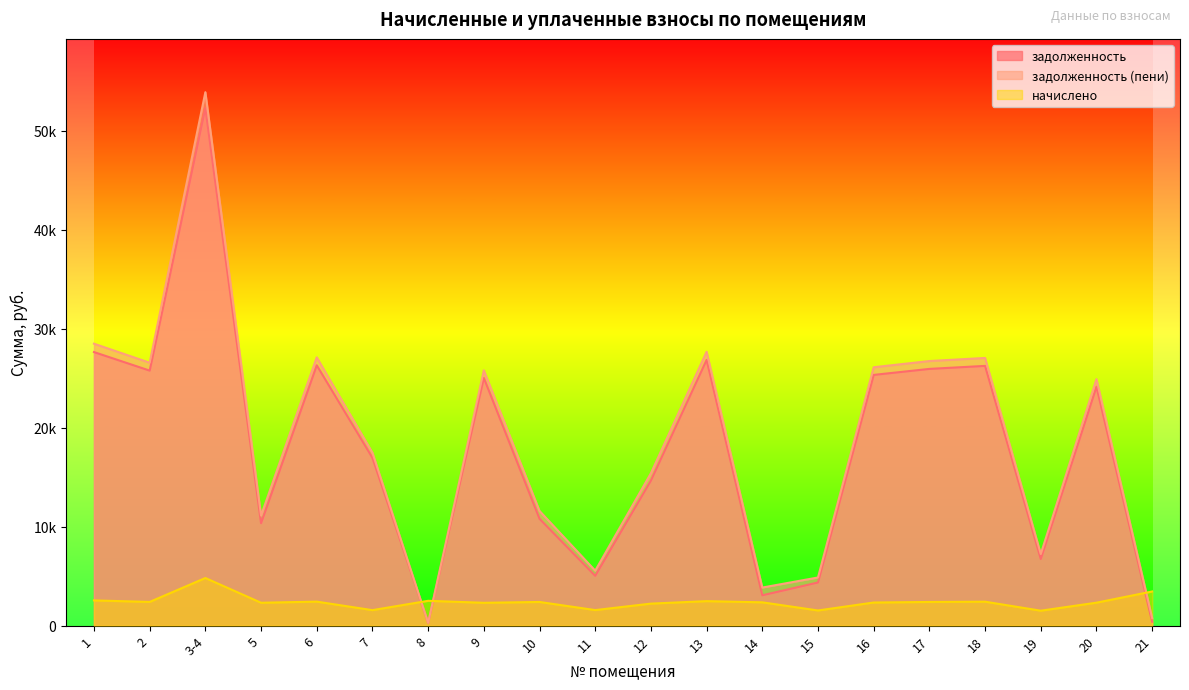

What is the approximate value of задолженность (пени) at 8?

277.8